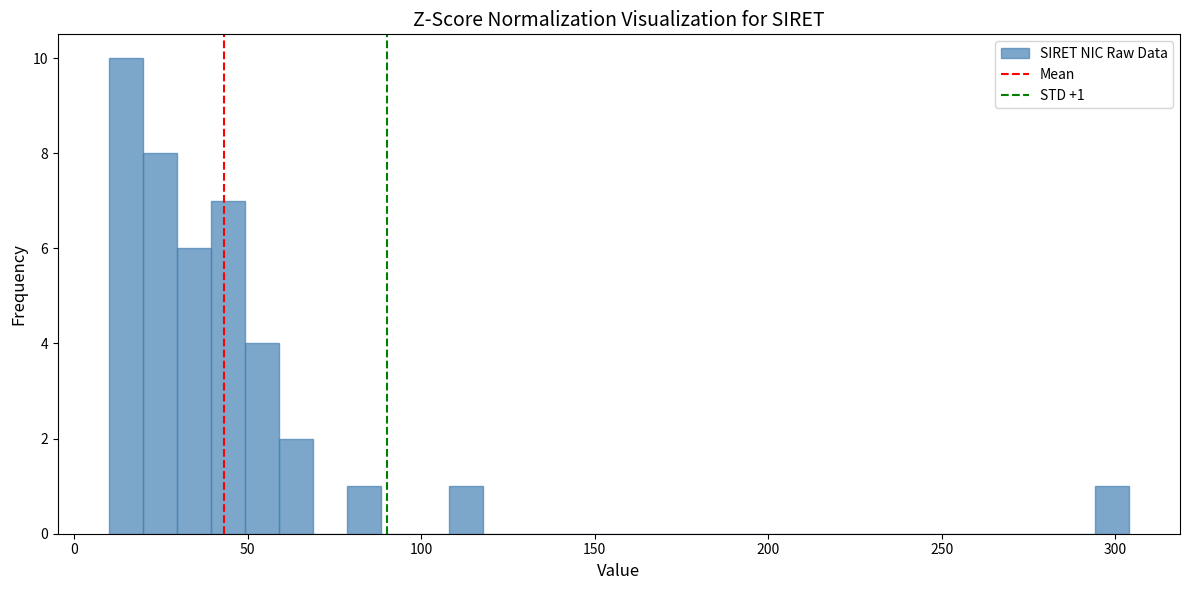

Read against the x-axis, roughly where is the centre of the tallest bar?

15